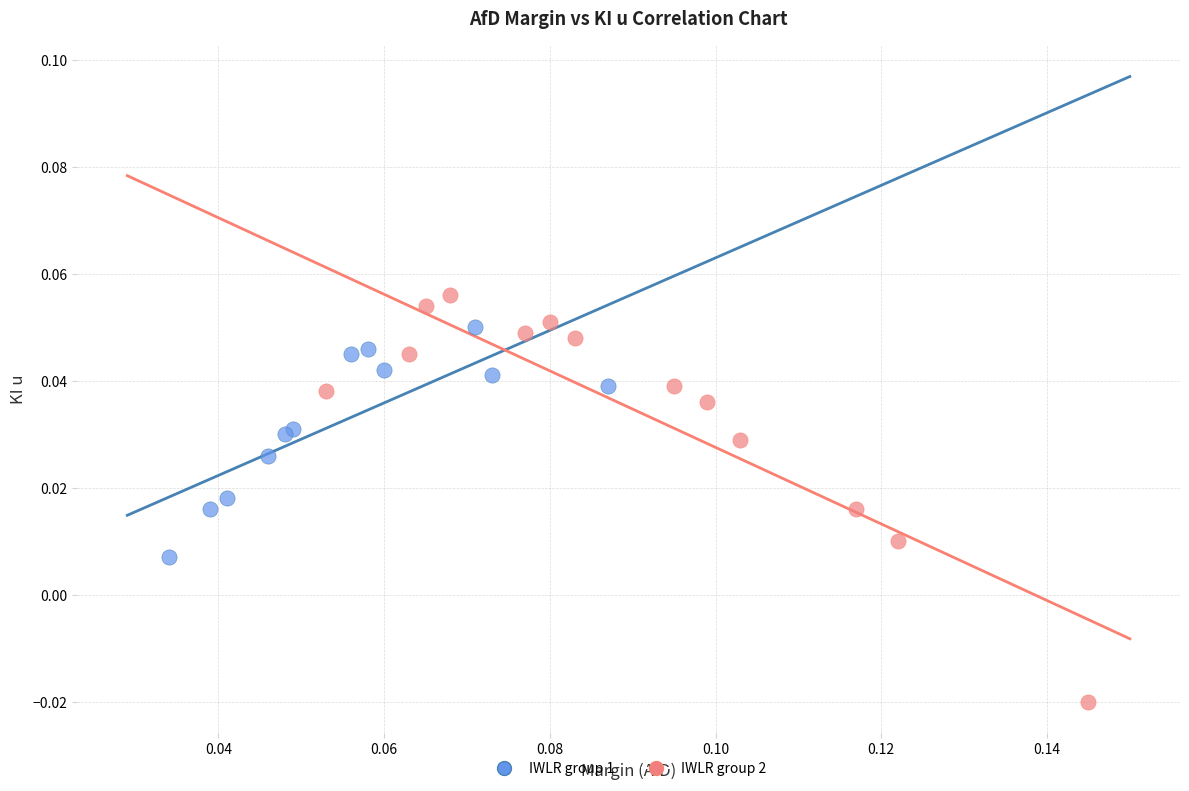

Which series reaches the maximum Y coordinate?

IWLR group 2